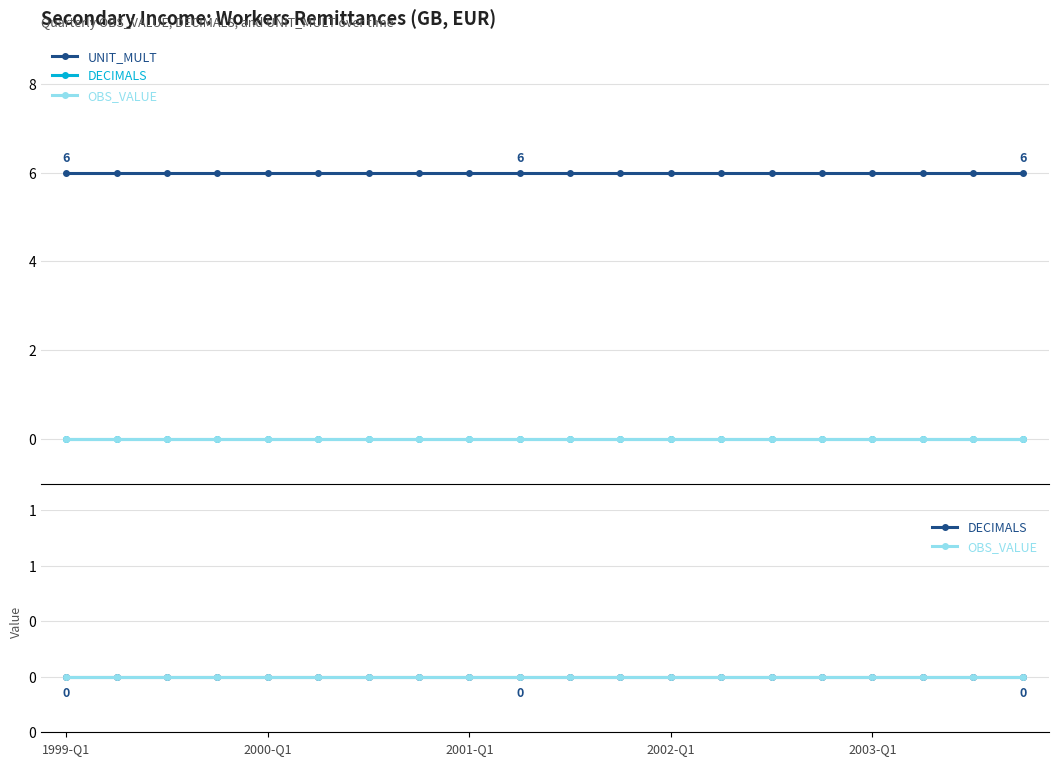

What position from the left is 10?

11